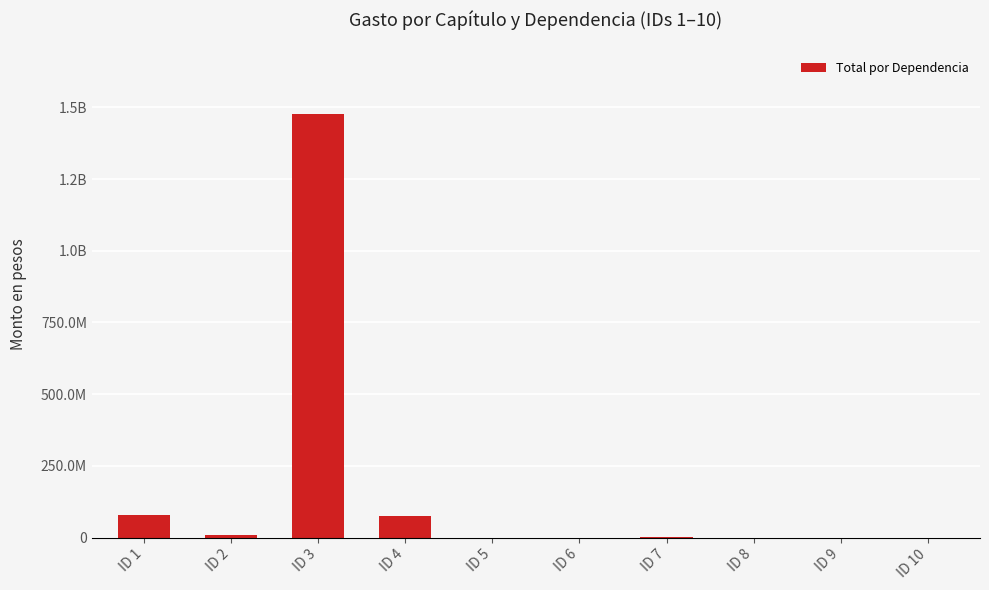

Are the bars horizontal?

No